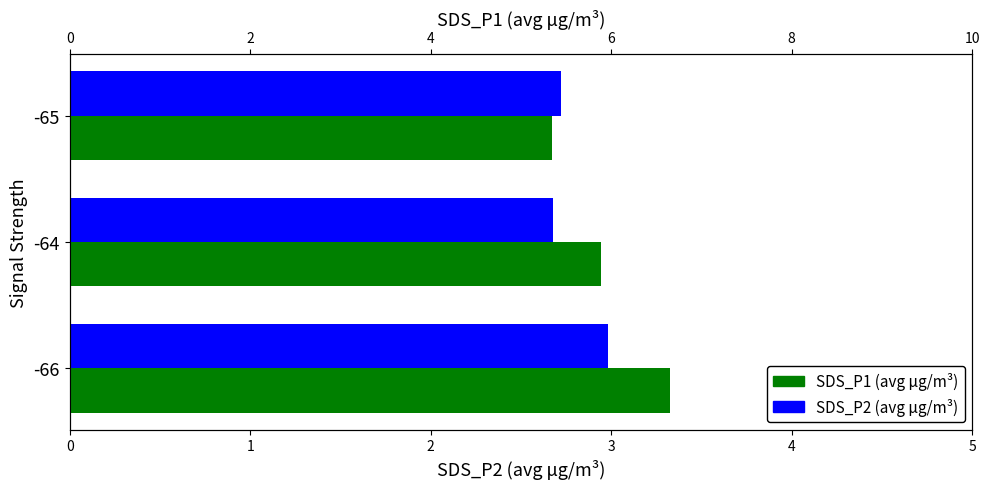

What is the total value across all series at 2?

9.6